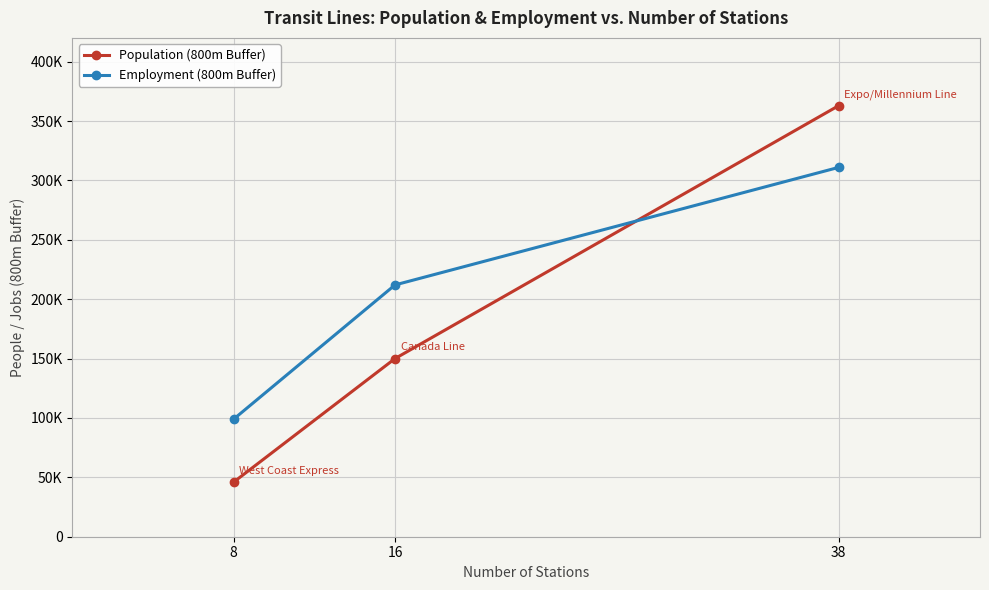

Is the value of Employment (800m Buffer) at 38 greater than the value of Population (800m Buffer) at 8?

Yes